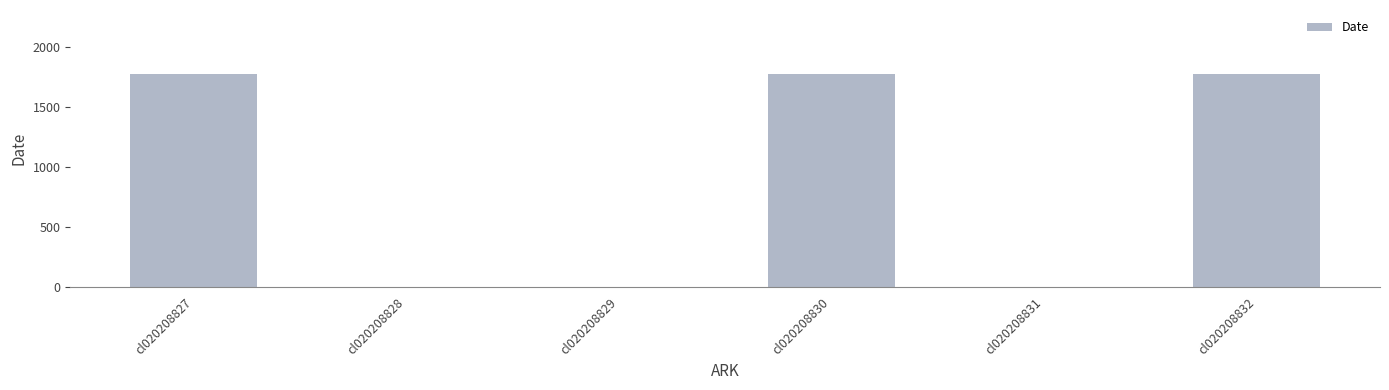

Reading left to right, transcribe all the data shown in this chart.

cl020208827=1777	cl020208828=0	cl020208829=0	cl020208830=1777	cl020208831=0	cl020208832=1777